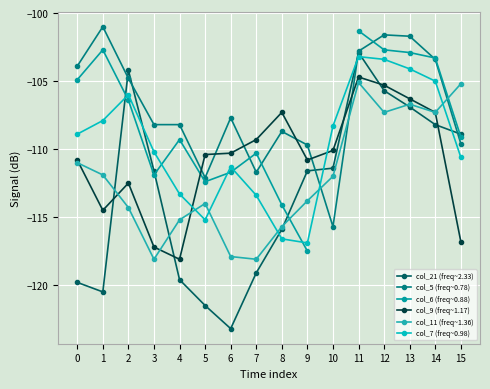

What is the value of the col_6 (freq~0.88) point at the 15th from the left?

-103.3